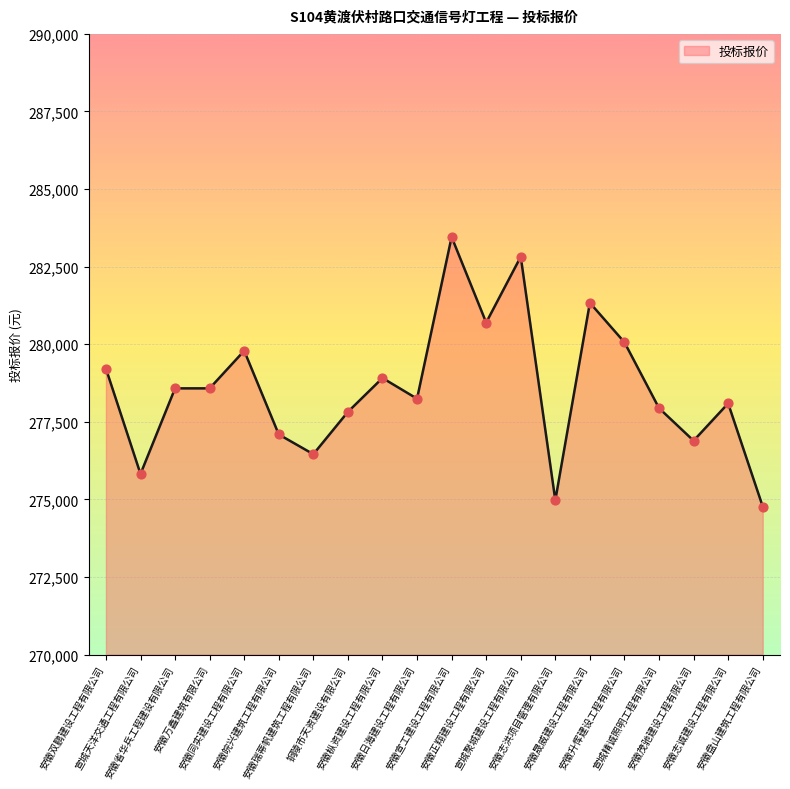

Between 安徽万鑫建筑有限公司 and 安徽盘山建筑工程有限公司, which is larger?

安徽万鑫建筑有限公司